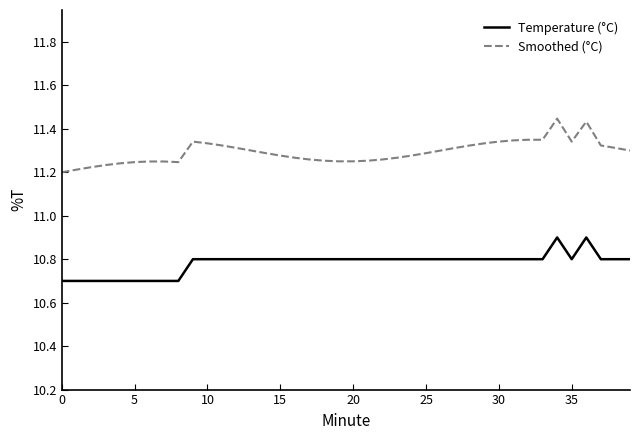

True or false: Temperature (°C) and Smoothed (°C) intersect in this chart.

False